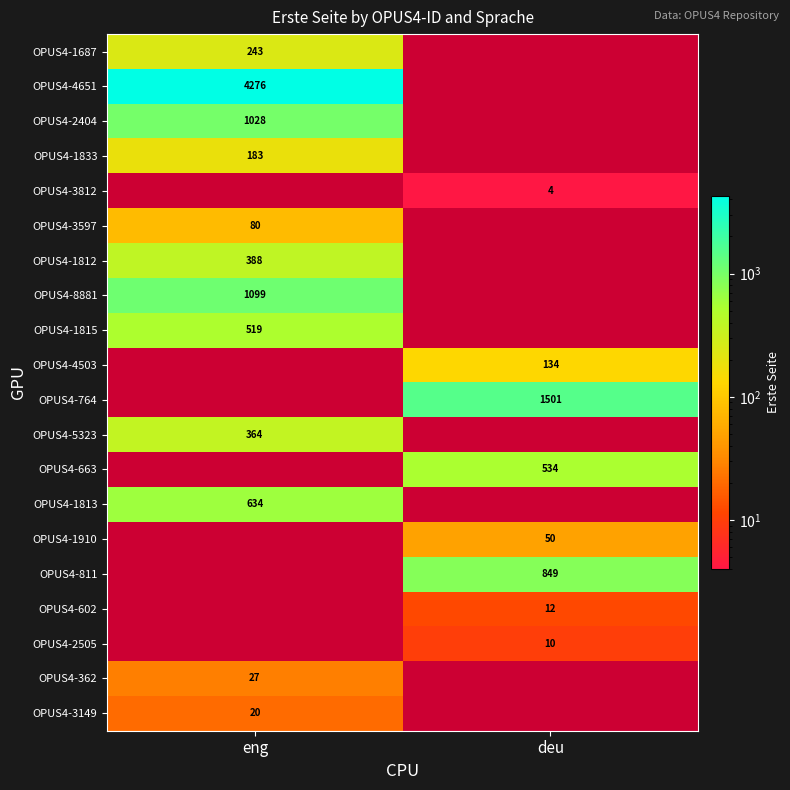

What is the spread (max minus min) of values at eng?

4256.0